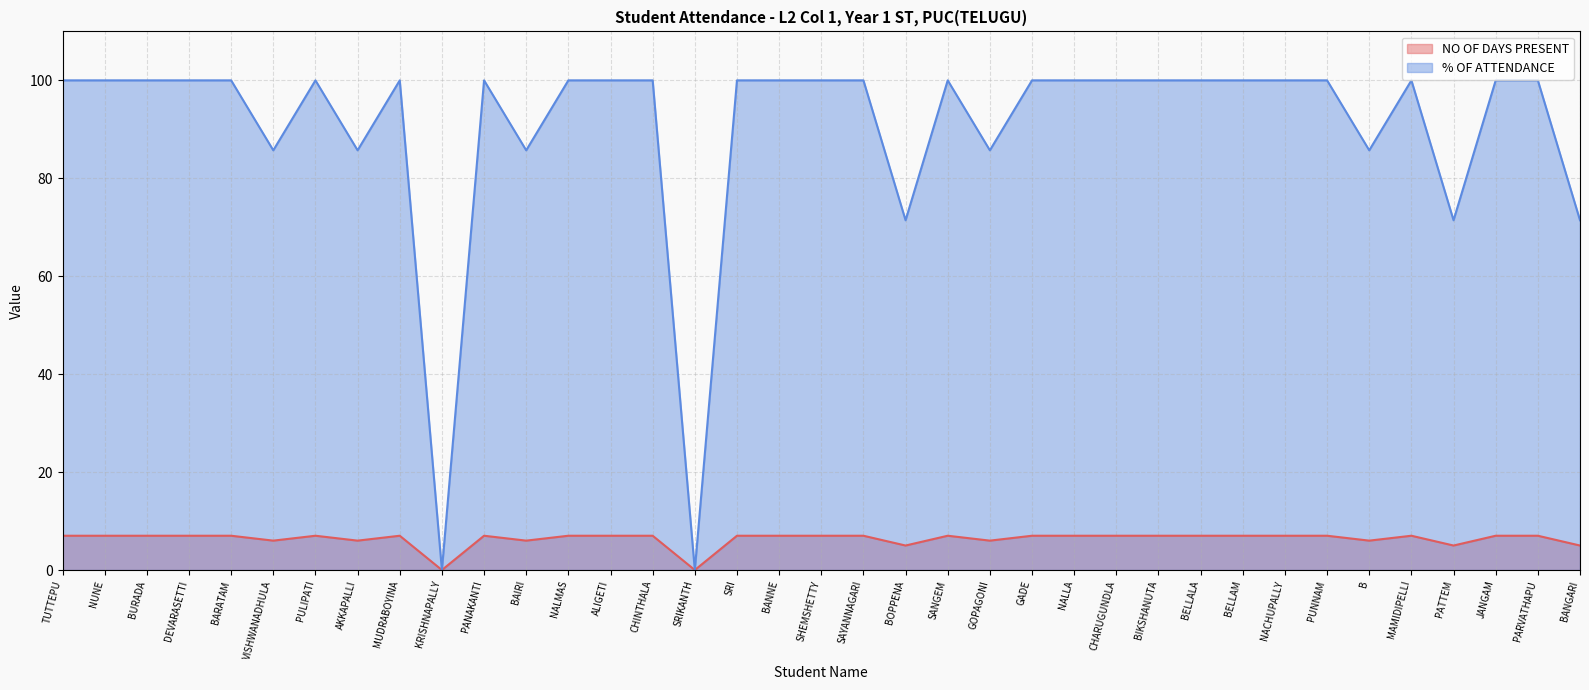

Which series has the largest total across all categories?

% OF ATTENDANCE